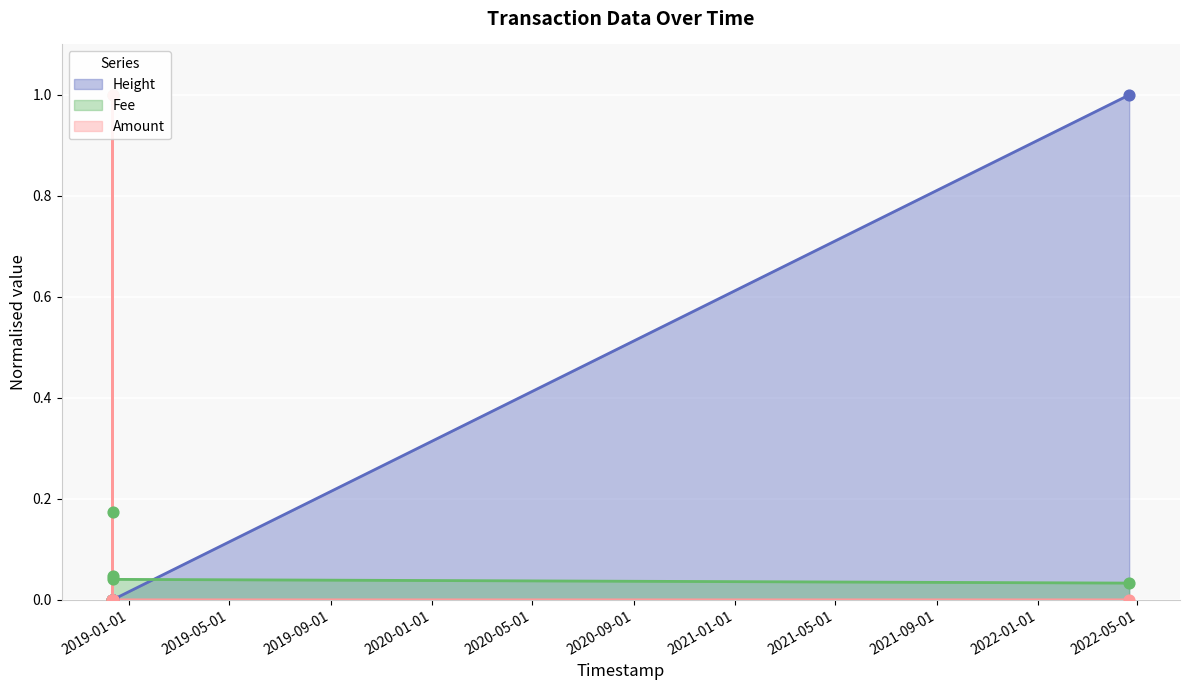

At how many categories does at least one series exceed 0?

3